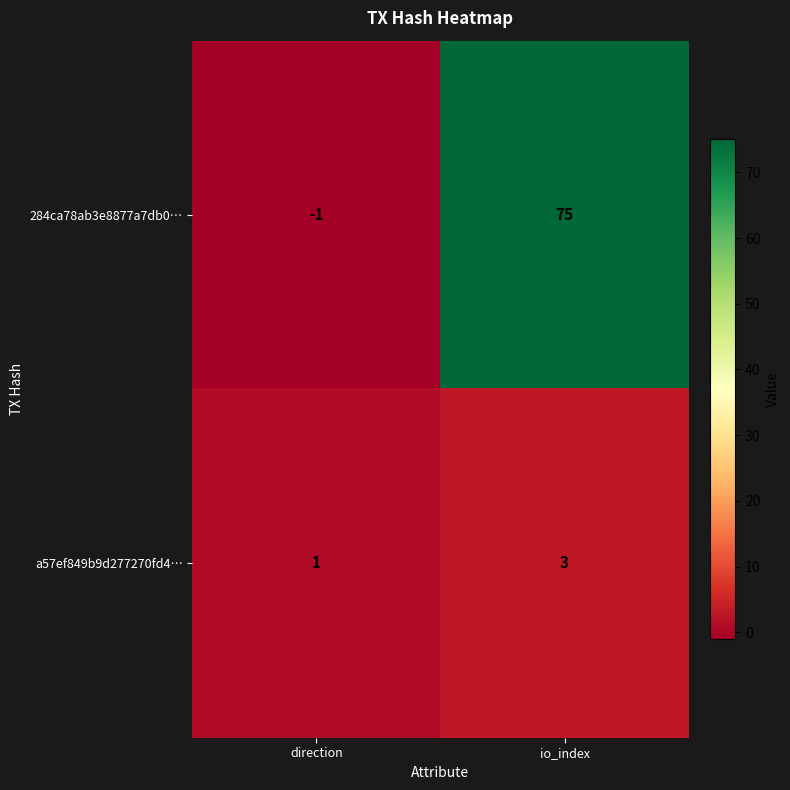

What is the maximum value for 284ca78ab3e8877a7db0…?

75